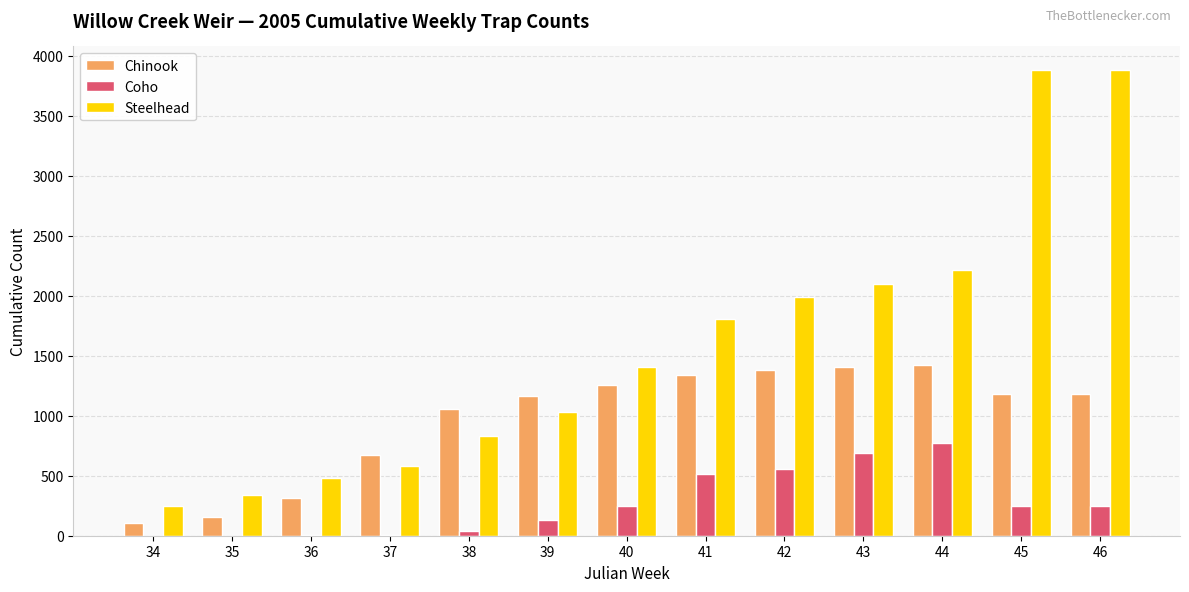

Which series changed the most between 40 and 41?

Steelhead